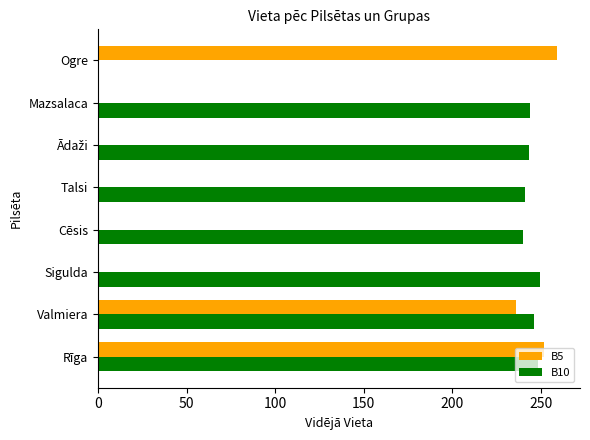

Which series changed the most between Valmiera and Talsi?

B5